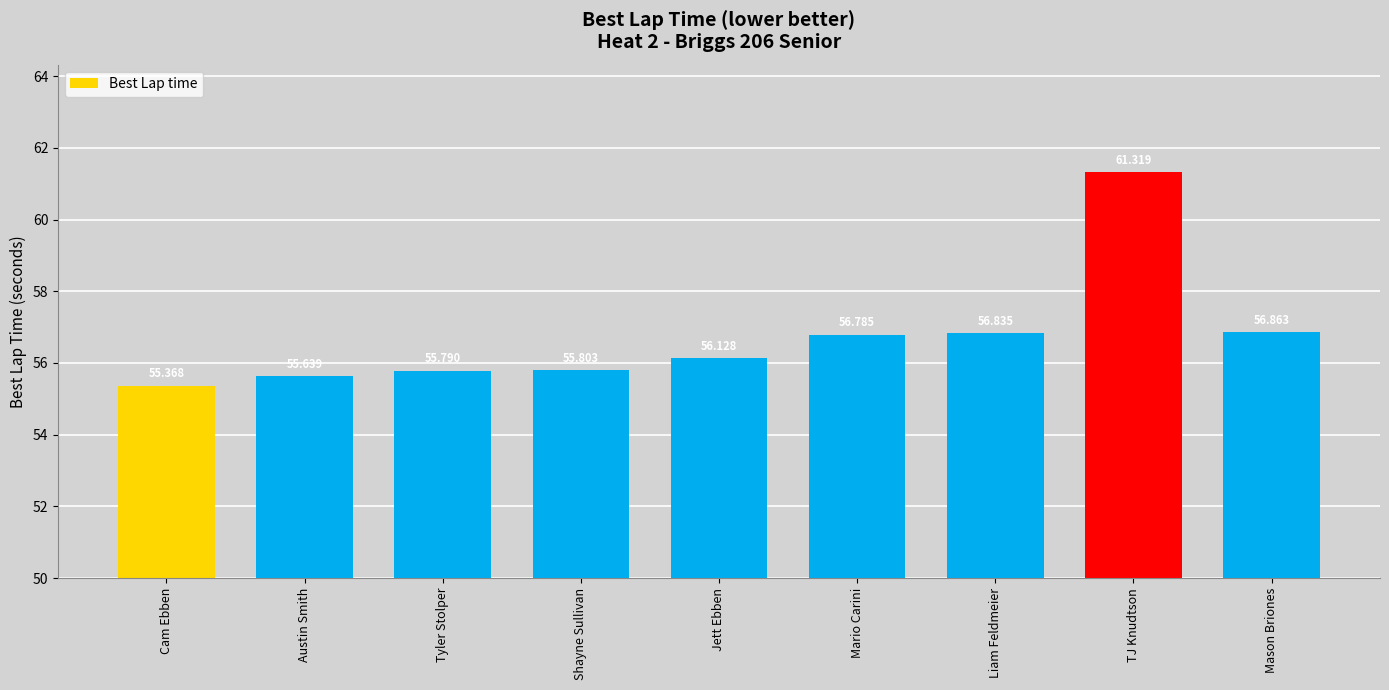

What is the sum of the values at Liam Feldmeier and Cam Ebben?

112.2